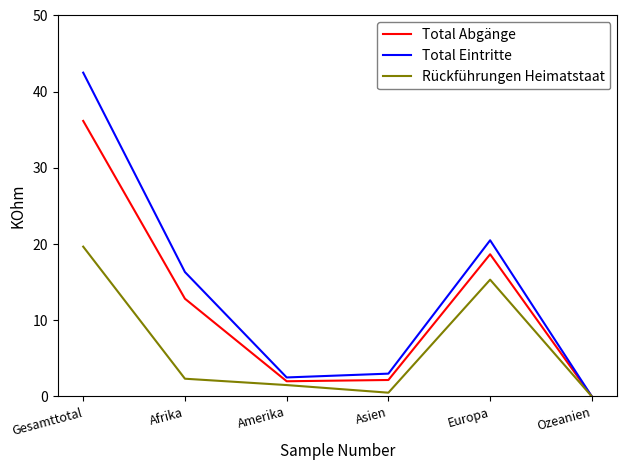

At which label does Total Abgänge first exceed 12?

Gesamttotal